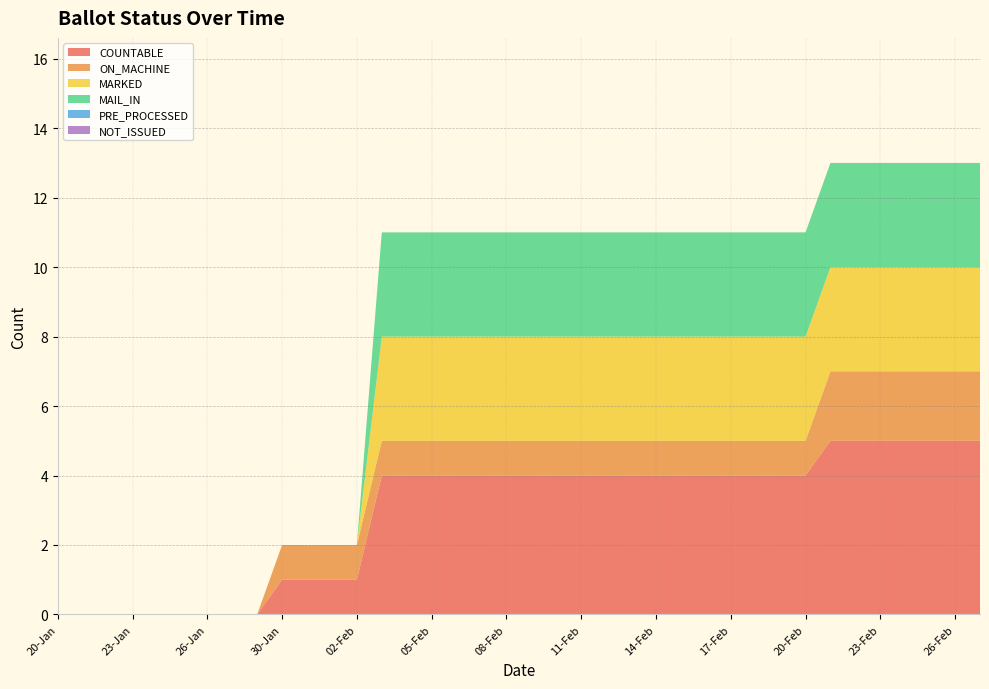

Reading left to right, what are all the values shown in this chart?

COUNTABLE: 0	0	0	0	0	0	0	0	0	1	1	1	1	4	4	4	4	4	4	4	4	4	4	4	4	4	4	4	4	4	4	5	5	5	5	5	5	5
ON_MACHINE: 0	0	0	0	0	0	0	0	0	1	1	1	1	1	1	1	1	1	1	1	1	1	1	1	1	1	1	1	1	1	1	2	2	2	2	2	2	2
MARKED: 0	0	0	0	0	0	0	0	0	0	0	0	0	3	3	3	3	3	3	3	3	3	3	3	3	3	3	3	3	3	3	3	3	3	3	3	3	3
MAIL_IN: 0	0	0	0	0	0	0	0	0	0	0	0	0	3	3	3	3	3	3	3	3	3	3	3	3	3	3	3	3	3	3	3	3	3	3	3	3	3
PRE_PROCESSED: 0	0	0	0	0	0	0	0	0	0	0	0	0	0	0	0	0	0	0	0	0	0	0	0	0	0	0	0	0	0	0	0	0	0	0	0	0	0
NOT_ISSUED: 0	0	0	0	0	0	0	0	0	0	0	0	0	0	0	0	0	0	0	0	0	0	0	0	0	0	0	0	0	0	0	0	0	0	0	0	0	0